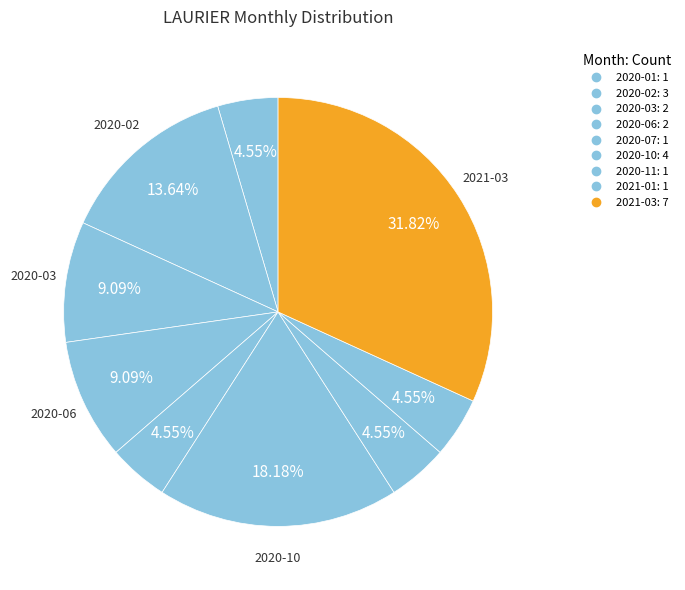

How many slices are in this pie chart?

9